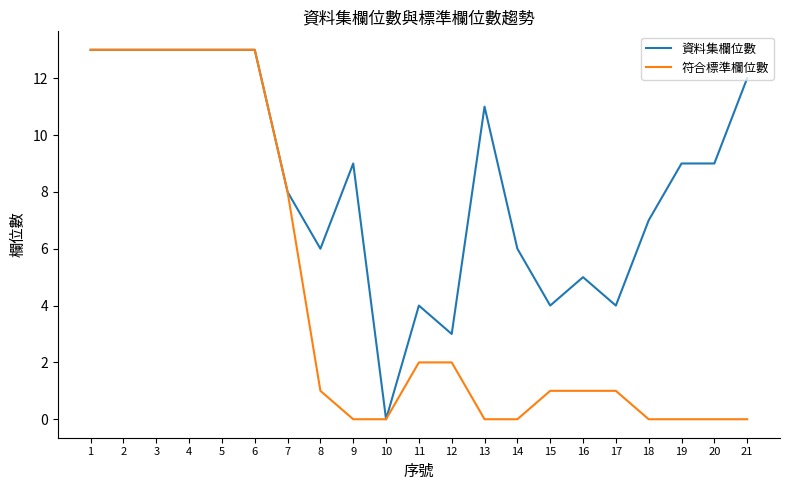

What is the maximum value shown in the chart?

13